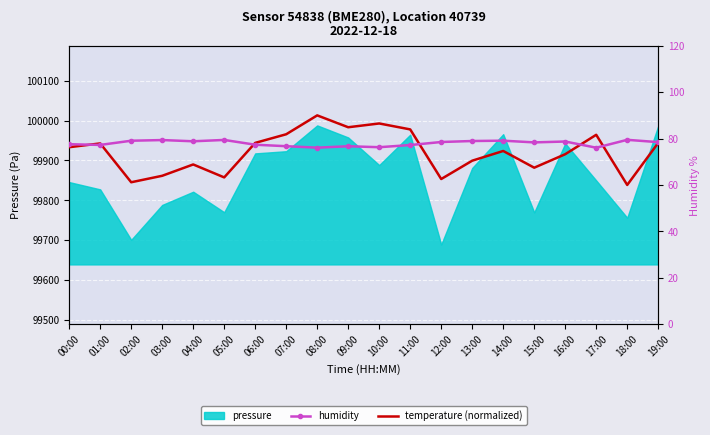

How many interior local peaks does the humidity series have?

6